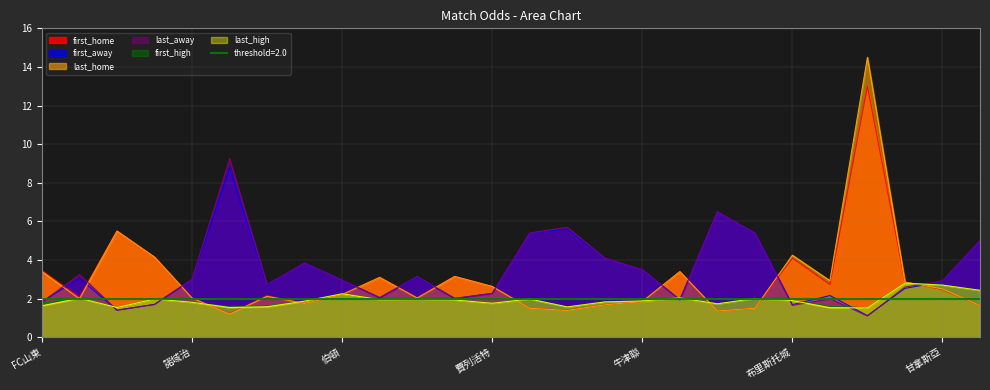

Count the number of data series in this chart.

6